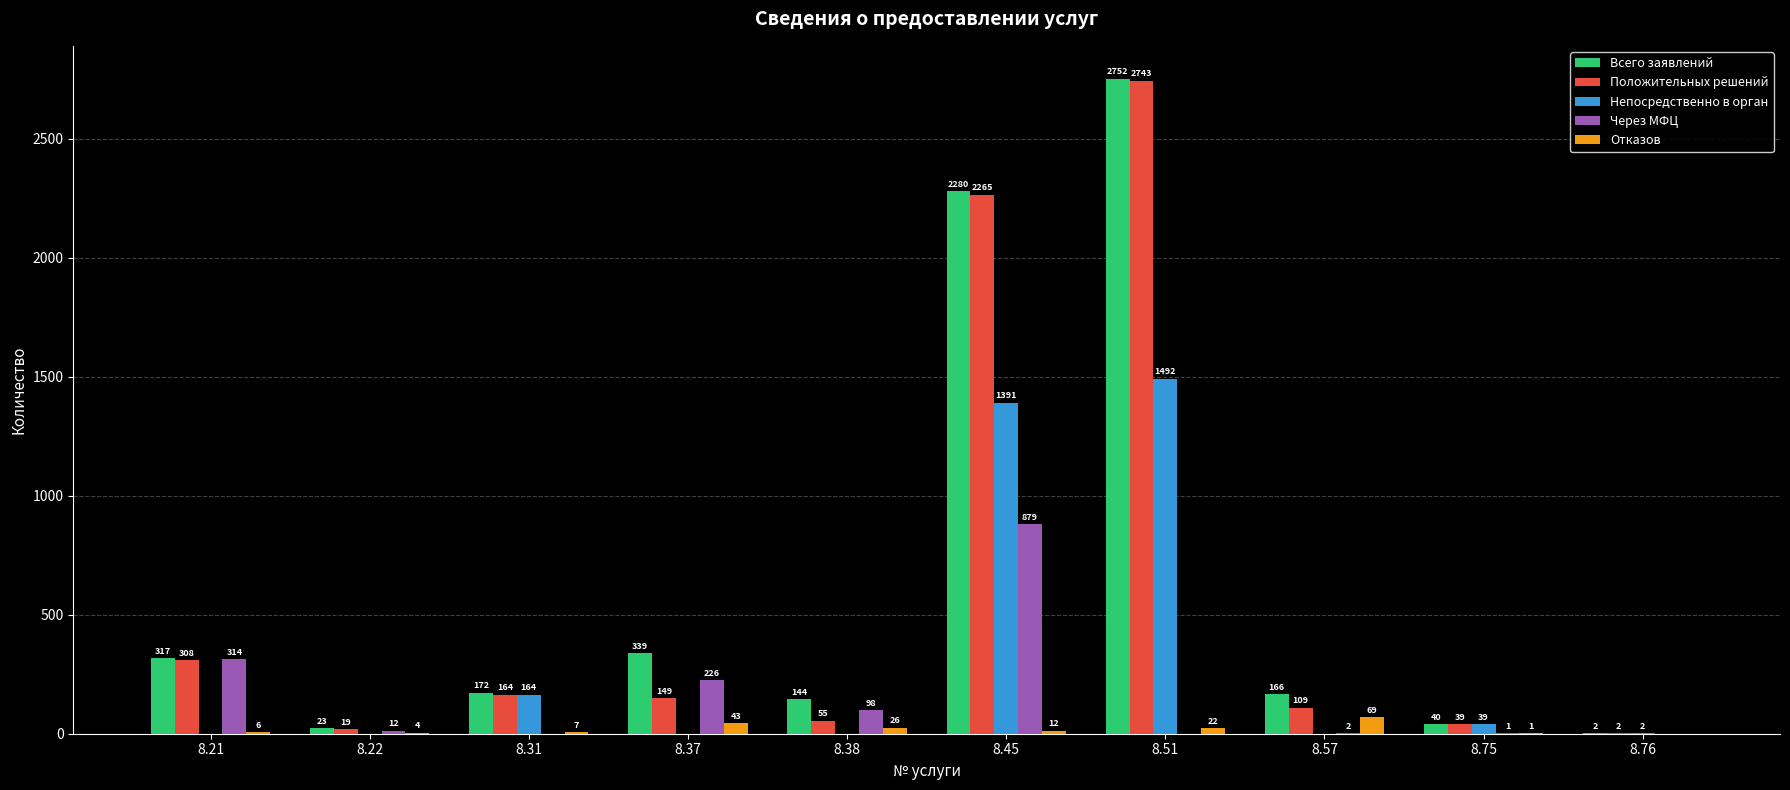

What is the sum of all Положительных решений values?

5853